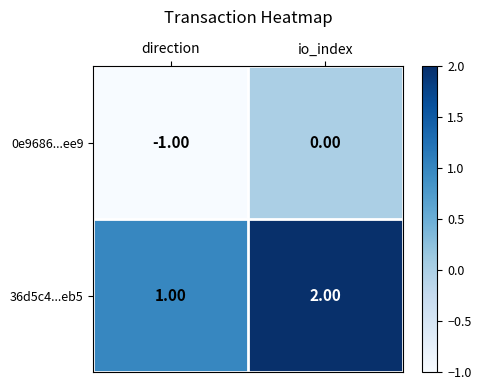

What is the sum of all 36d5c4...eb5 values?

3